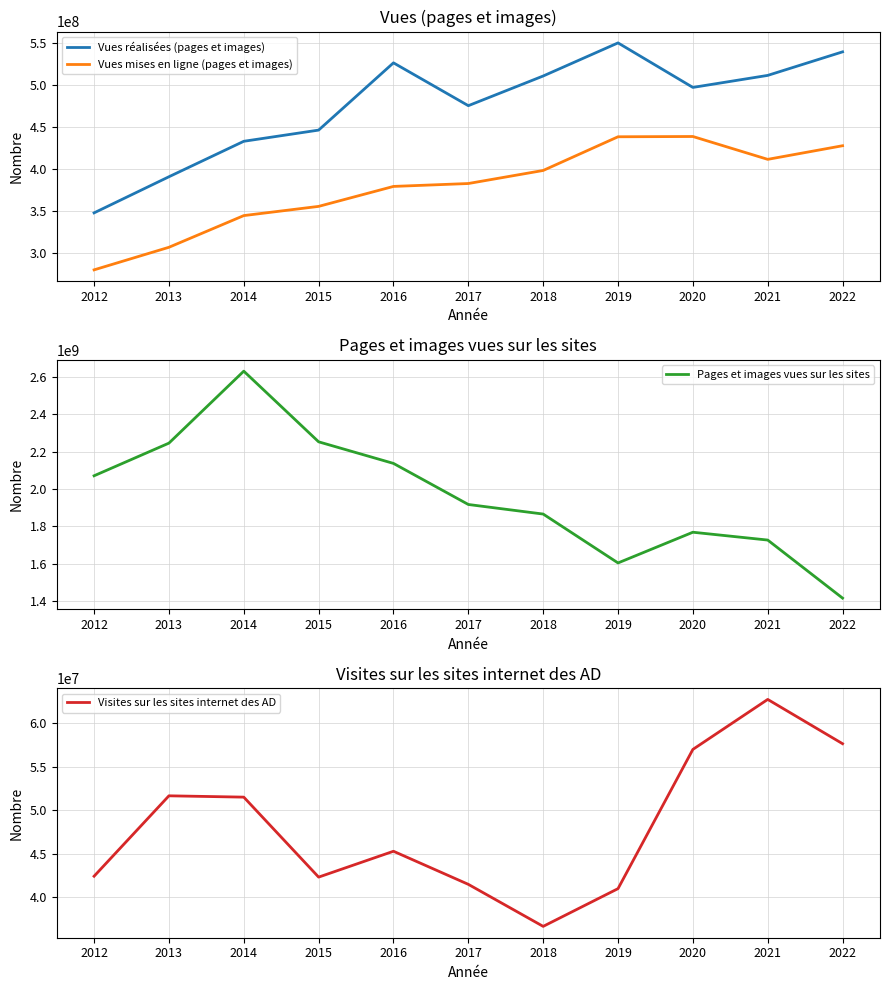

What is the average value of the Vues mises en ligne (pages et images) series?

378523494